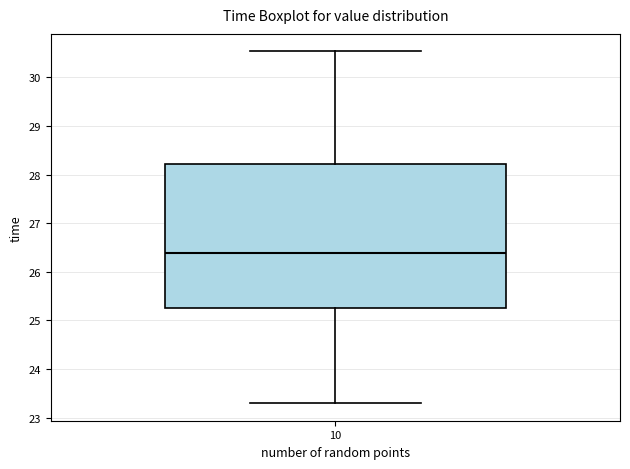

Transcribe this box plot: give where the median line is, the range the box spans, and where the two whiskers end, as read against the y-axis. The values are not printed on the chart, so give them approximately, as read against the axis.

median 26.4, box 25.3 to 28.2, whiskers 23.3 to 30.5